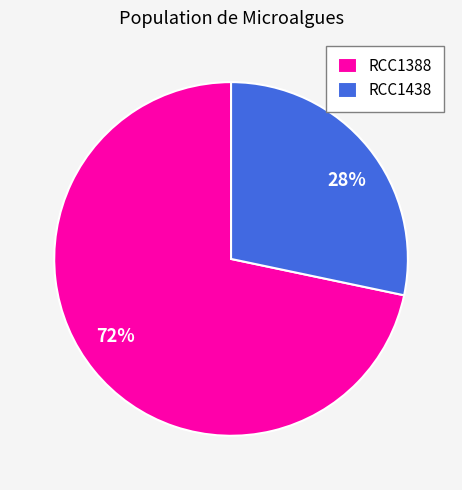

Do RCC1388 and RCC1438 together represent more than half of the pie?

Yes